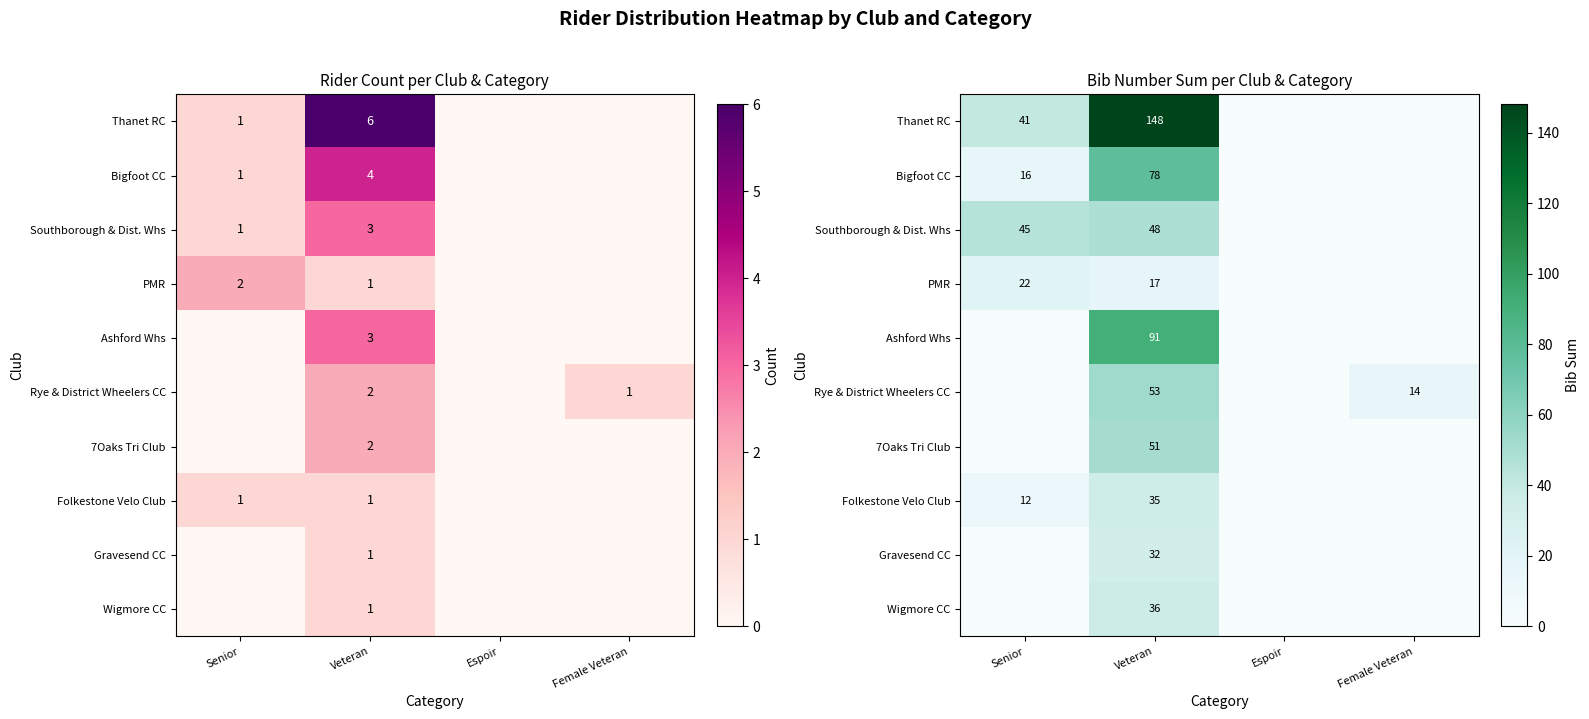

The value of Gravesend CC at Espoir is -20. True or false?

False